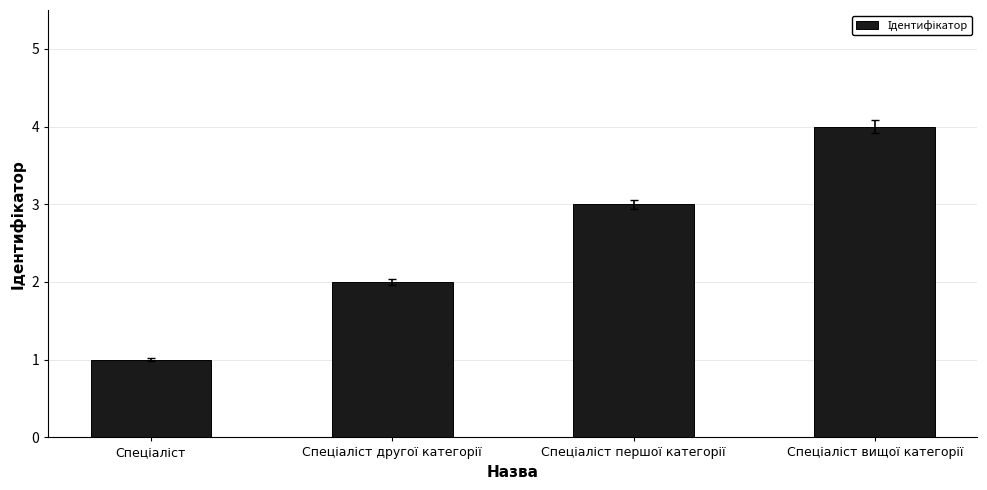

What is the difference between the maximum and minimum values?

3